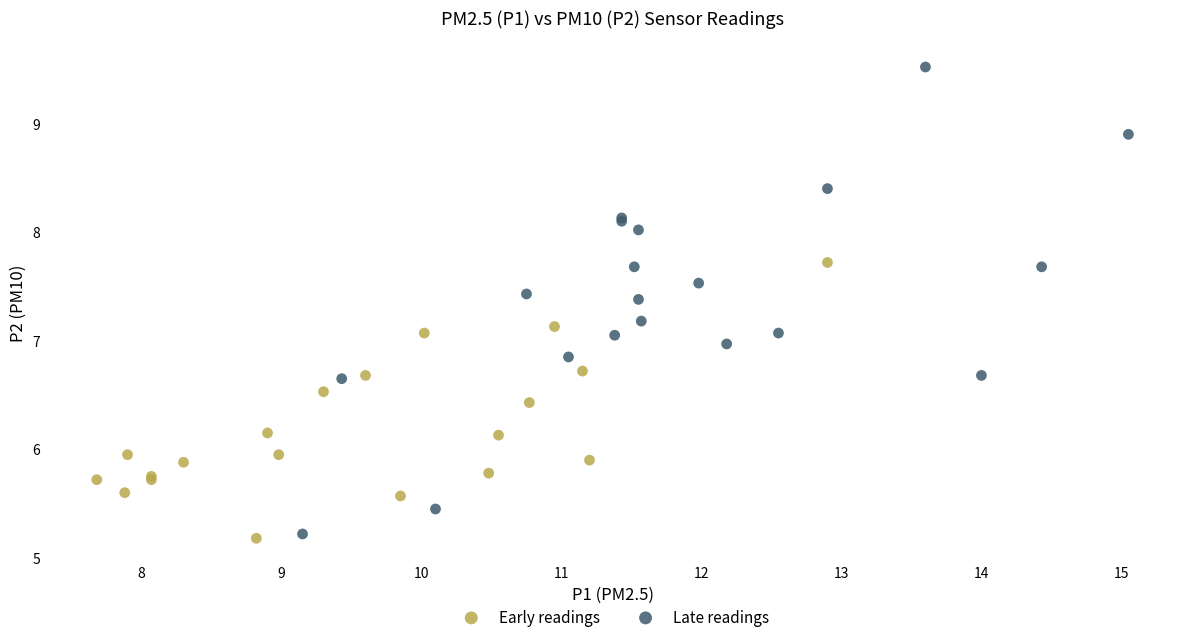

Which series contains the highest Y value?

Late readings